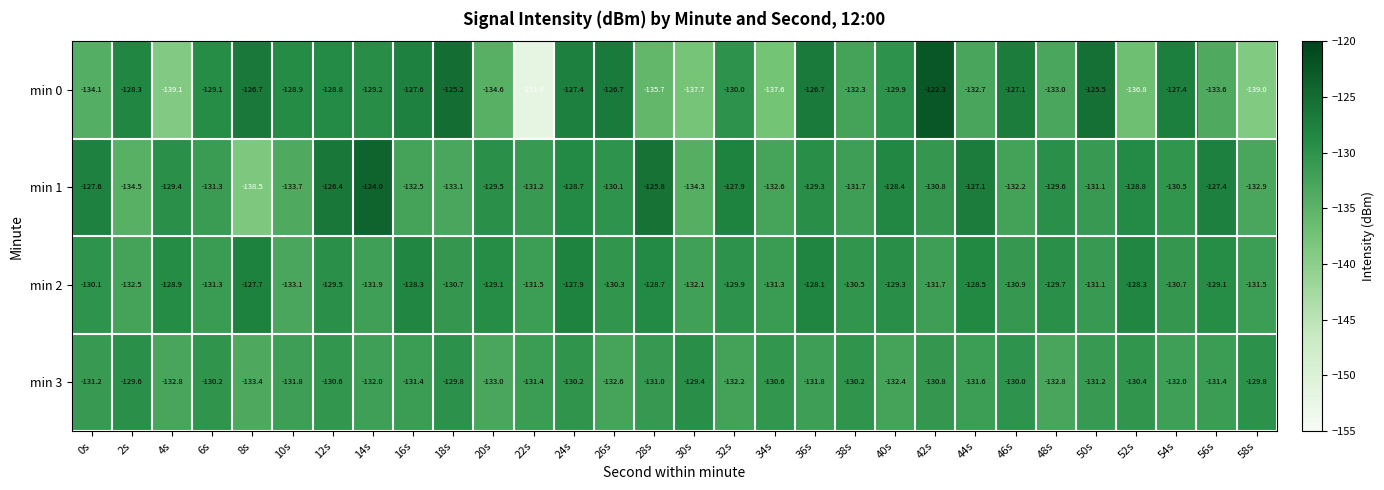

What is the maximum value shown in the chart?

-122.3